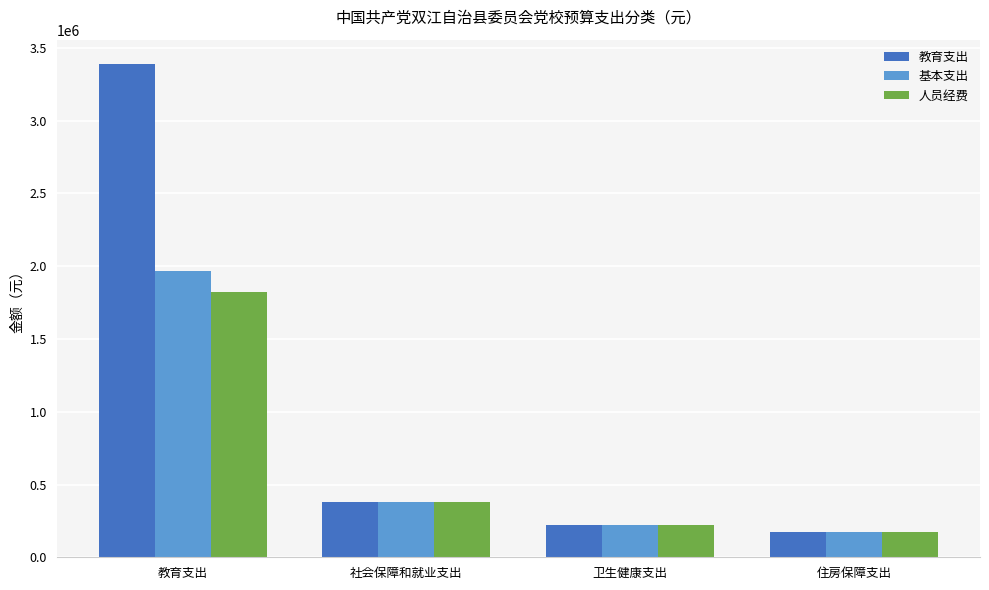

What is the total value across all series at 住房保障支出?

517798.1